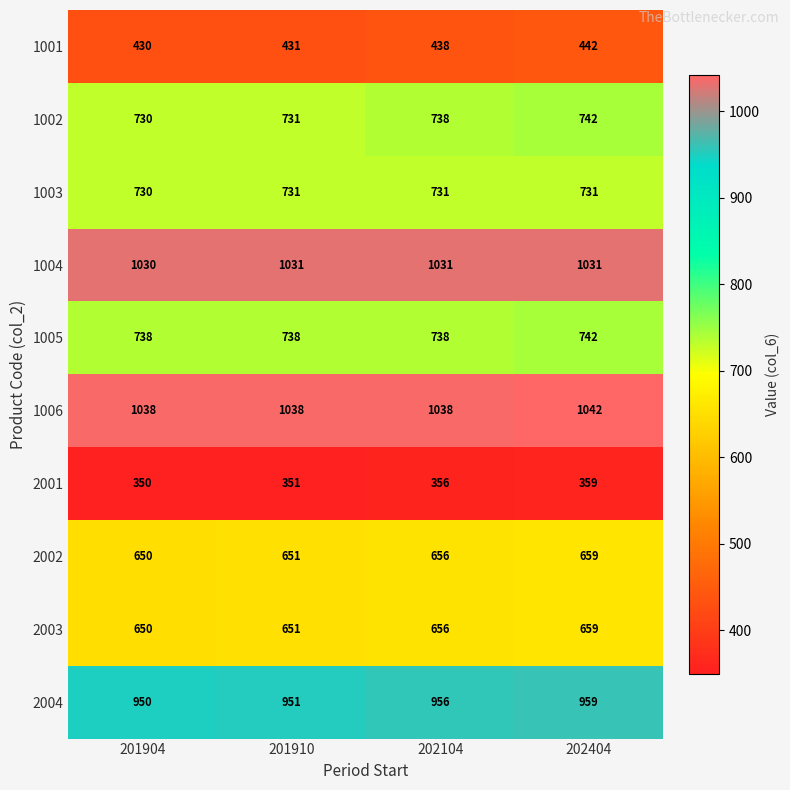

The 1001 series shows 694 at 201910. True or false?

False